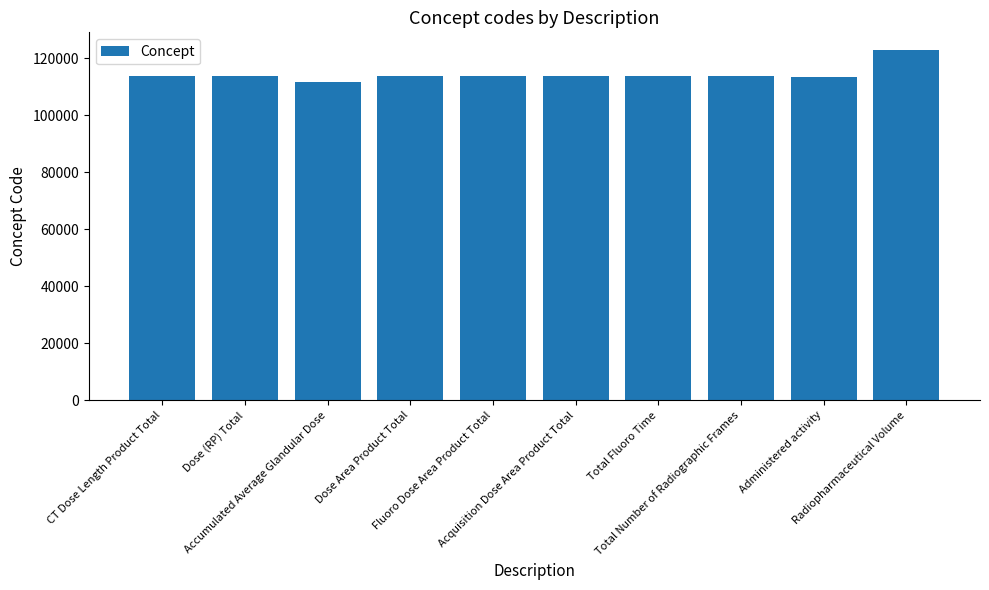

What is the maximum value shown in the chart?

123005